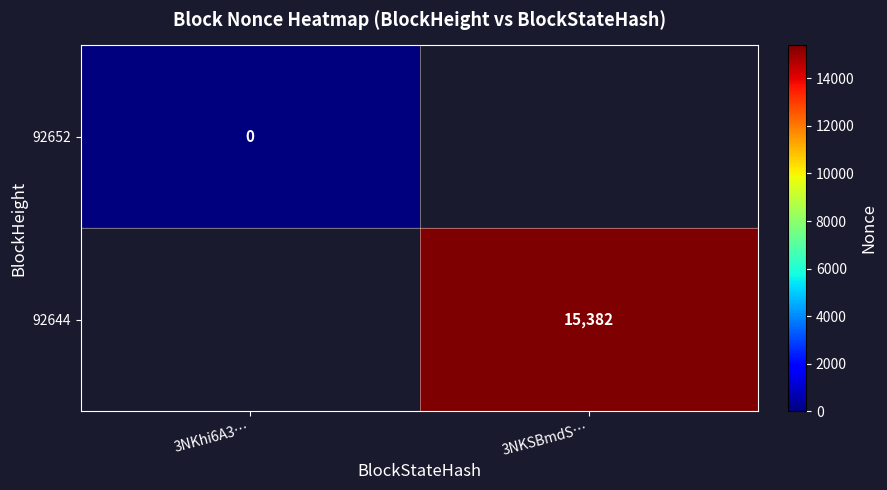

Is the value of 92644 at 3NKhi6A3… greater than the value of 92652 at 3NKSBmdS…?

No